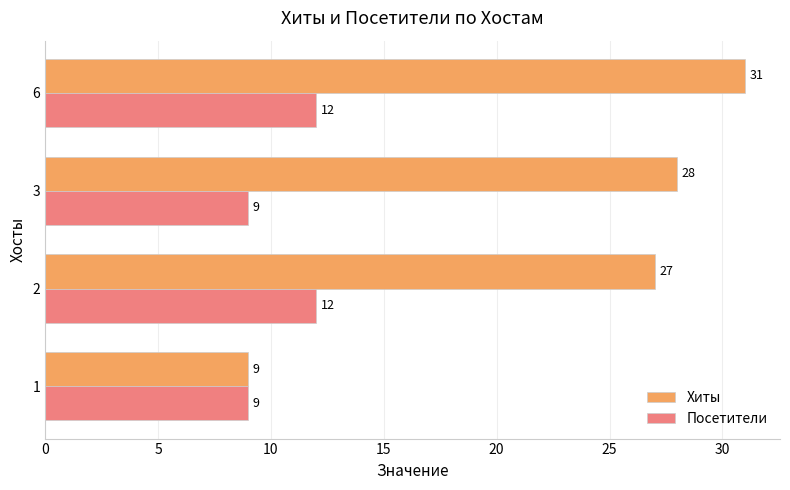

Rank the series by their average value, from lowest to highest.

Посетители, Хиты